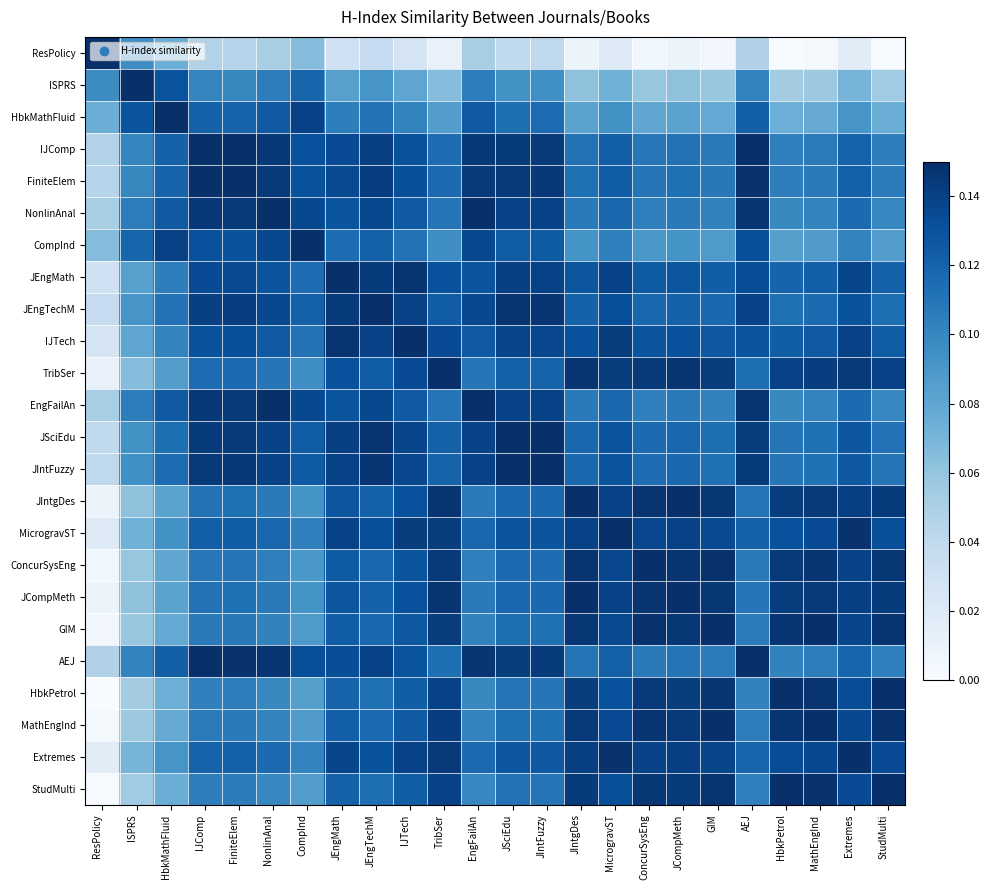

How many data points does each series have?

24